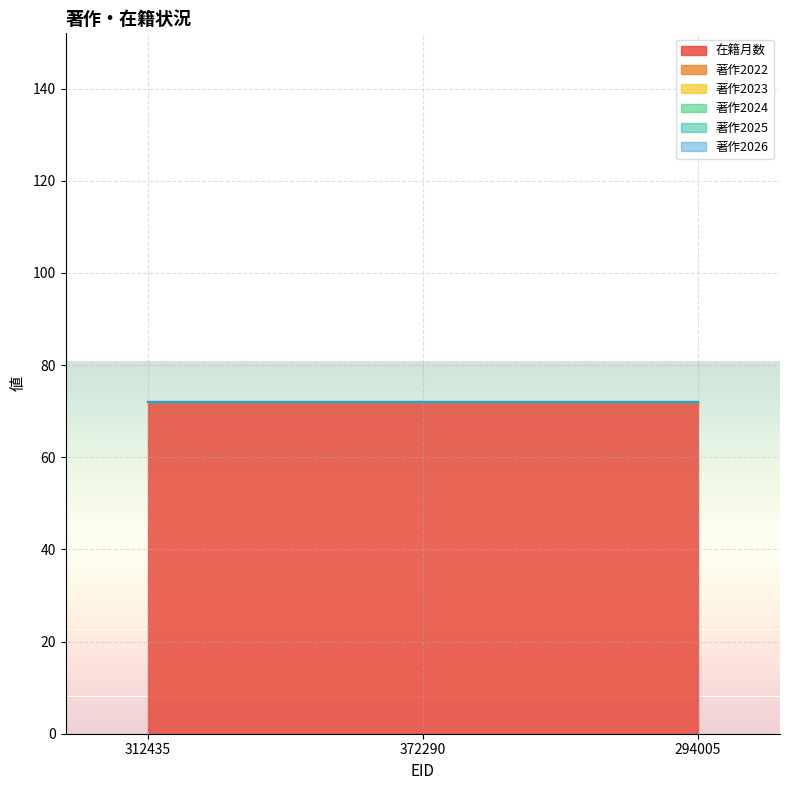

How many distinct data groups are displayed?

6